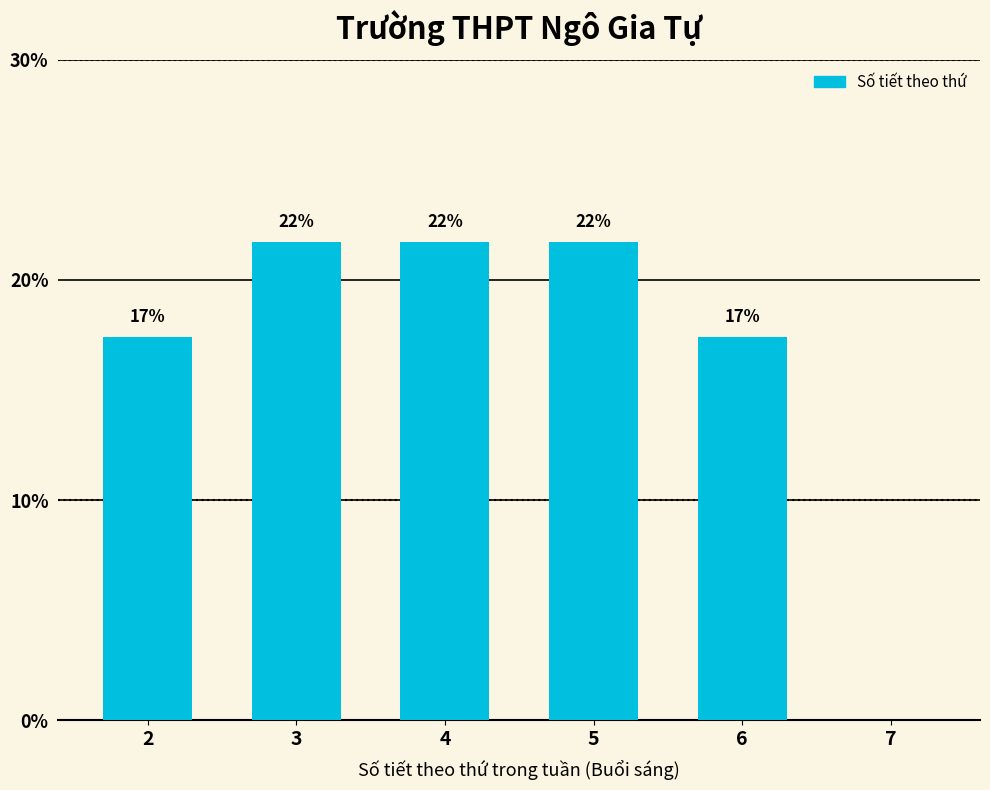

Are the bars horizontal?

No